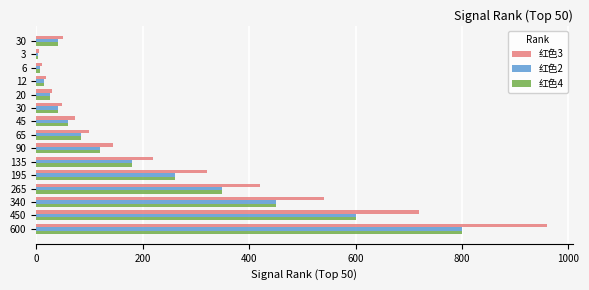

How many values in the 红色2 series are below 85?

7